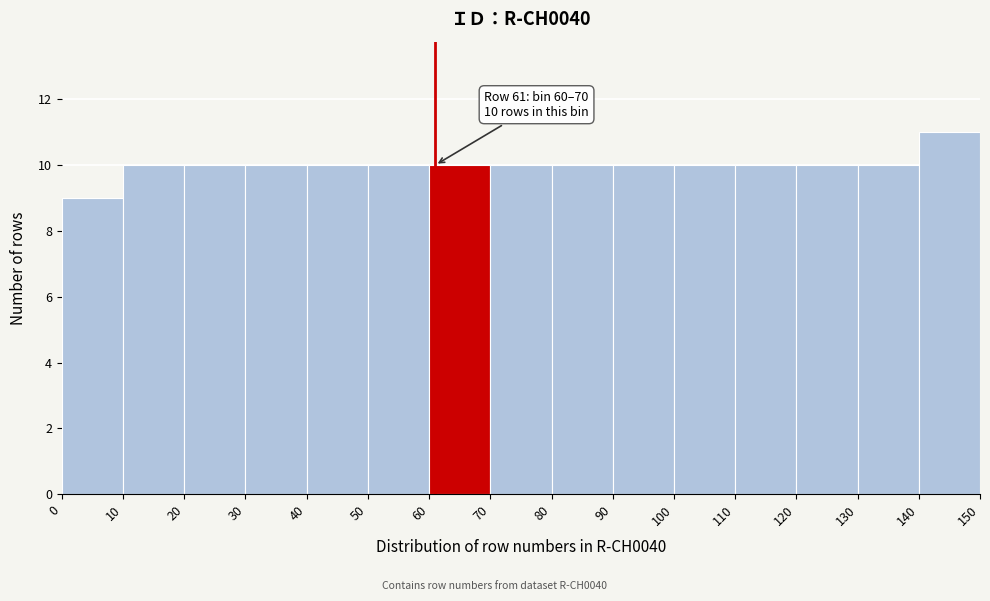

Over which range of the x-axis is the bar tallest?

140 to 150